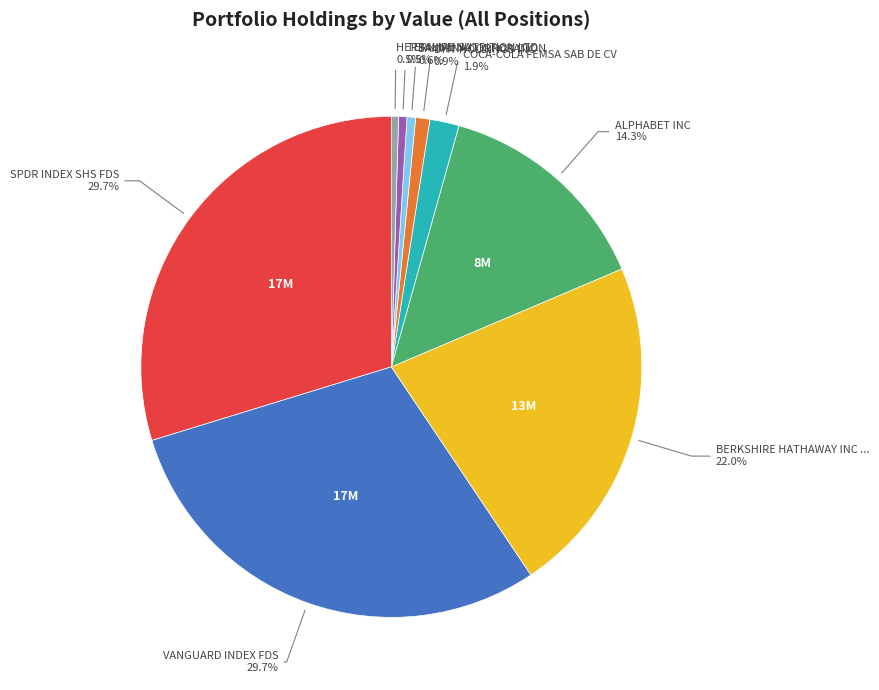

Is there any slice that represents more than half of the pie?

No